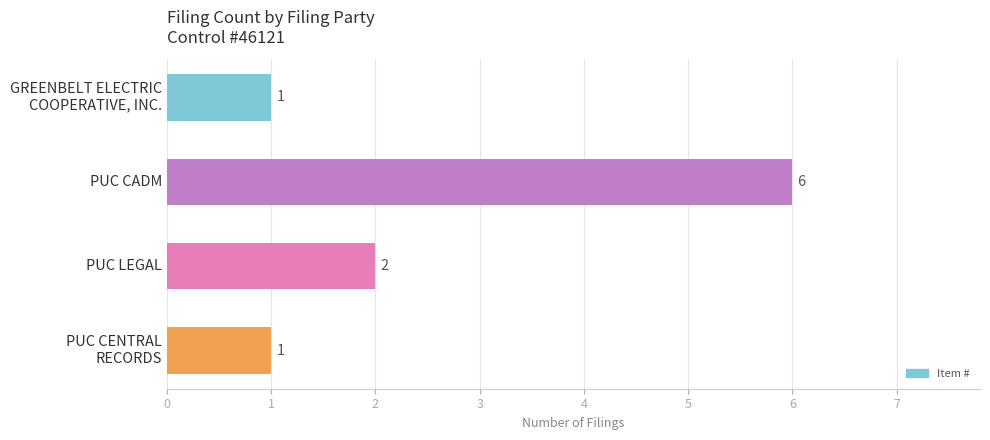

The chart shows a value of 6 at PUC CADM. True or false?

True